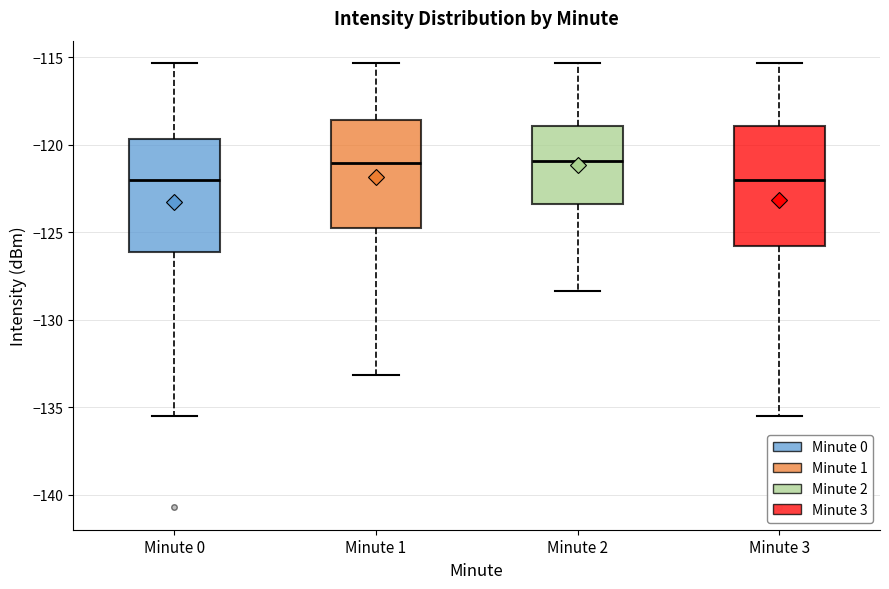

Reading left to right, transcribe this box plot: for each box, give where its median line is, the range the box spans, and where its two whiskers end, as read against the y-axis. The values are not printed on the chart, so give them approximately, as read against the axis.

Minute 0: median -122.0, box -126.0 to -119.5, whiskers -135.5 to -115.5
Minute 1: median -121.0, box -124.5 to -118.5, whiskers -133.0 to -115.5
Minute 2: median -121.0, box -123.5 to -119.0, whiskers -128.5 to -115.5
Minute 3: median -122.0, box -126.0 to -119.0, whiskers -135.5 to -115.5